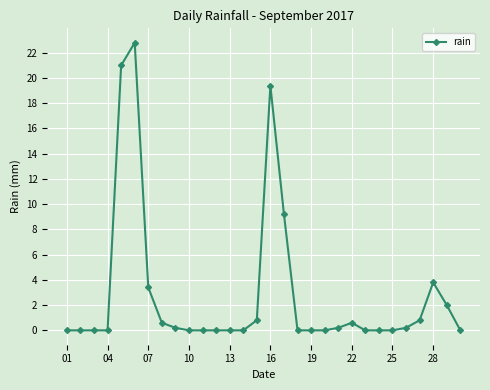

How many lines are shown in the chart?

1